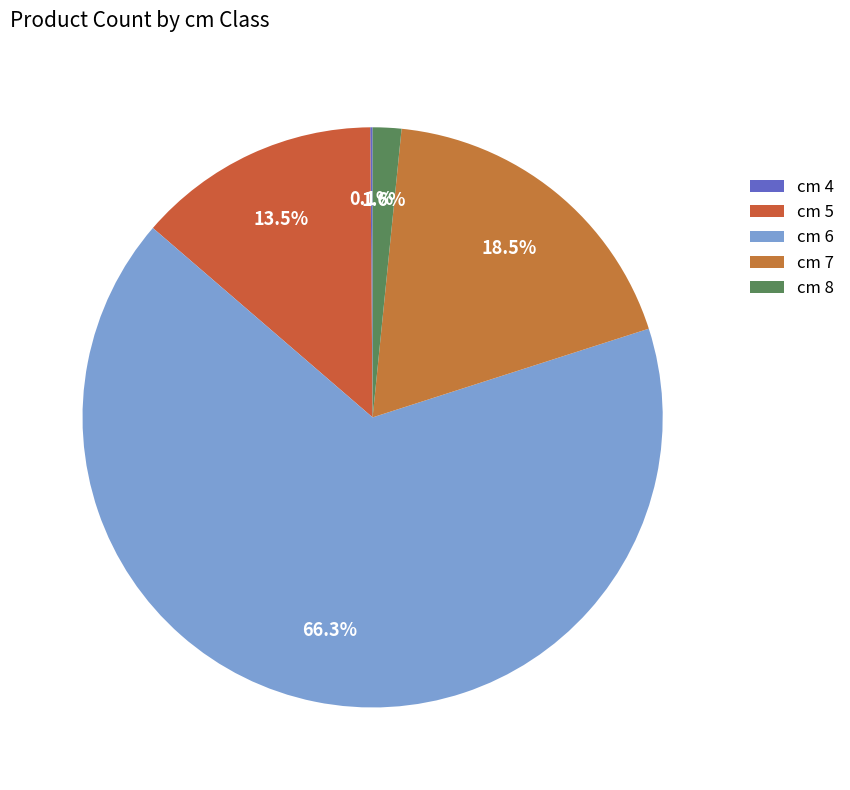

How many segments does this pie chart have?

5